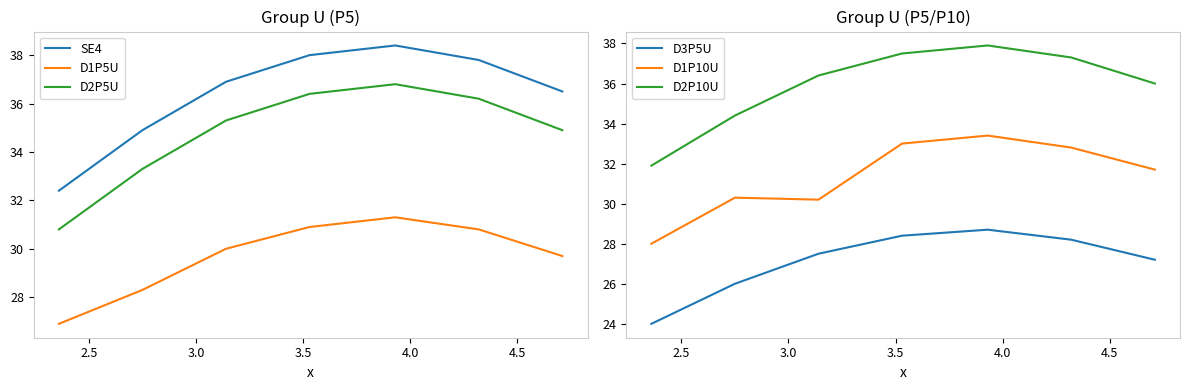

Which series has the widest spread of values?

SE4